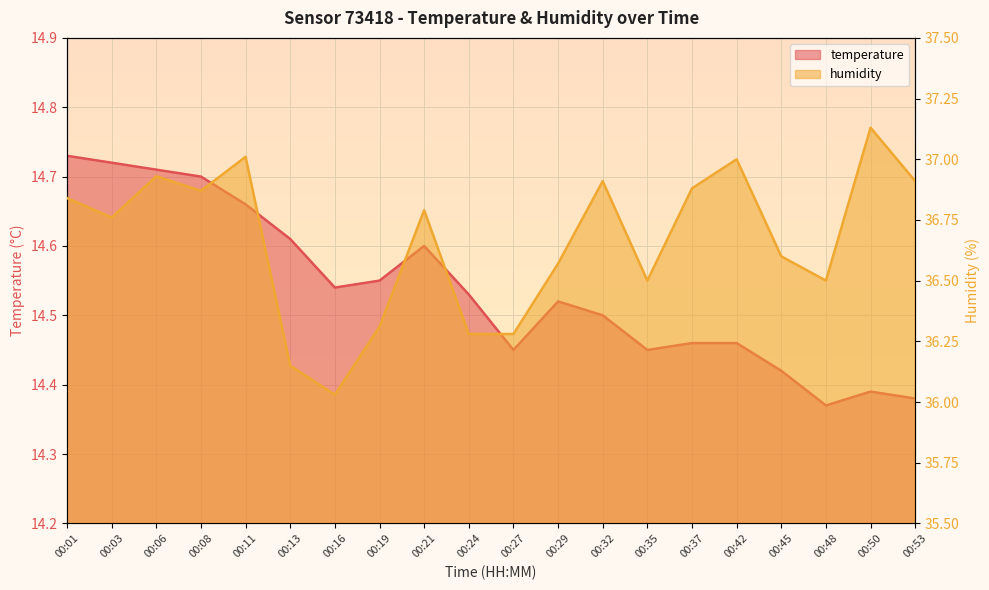

Between 00:11 and 00:27, which is larger?

00:11